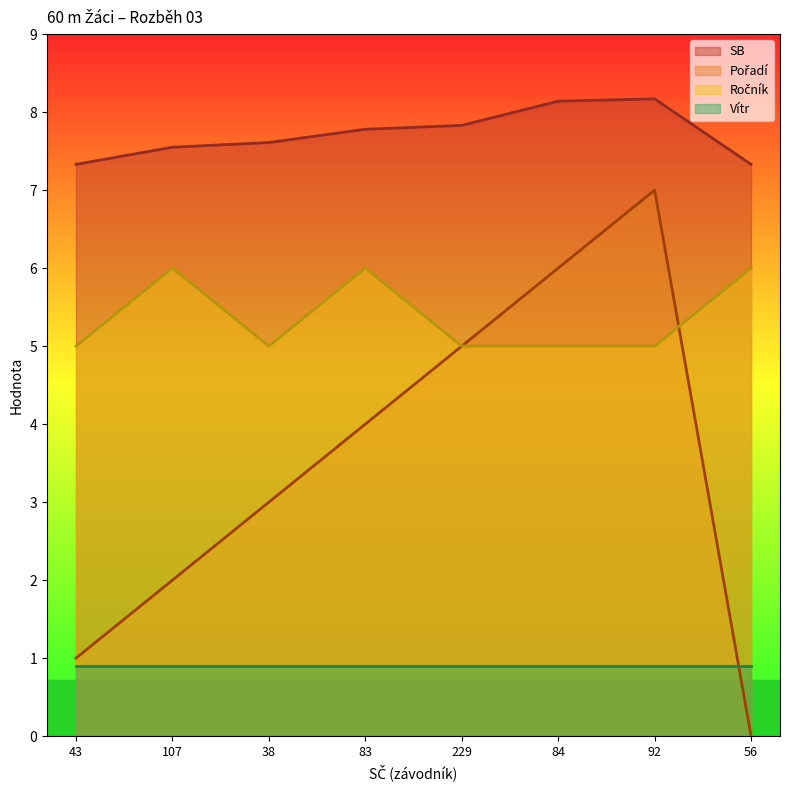

What is the average value of the Ročník series?

5.4